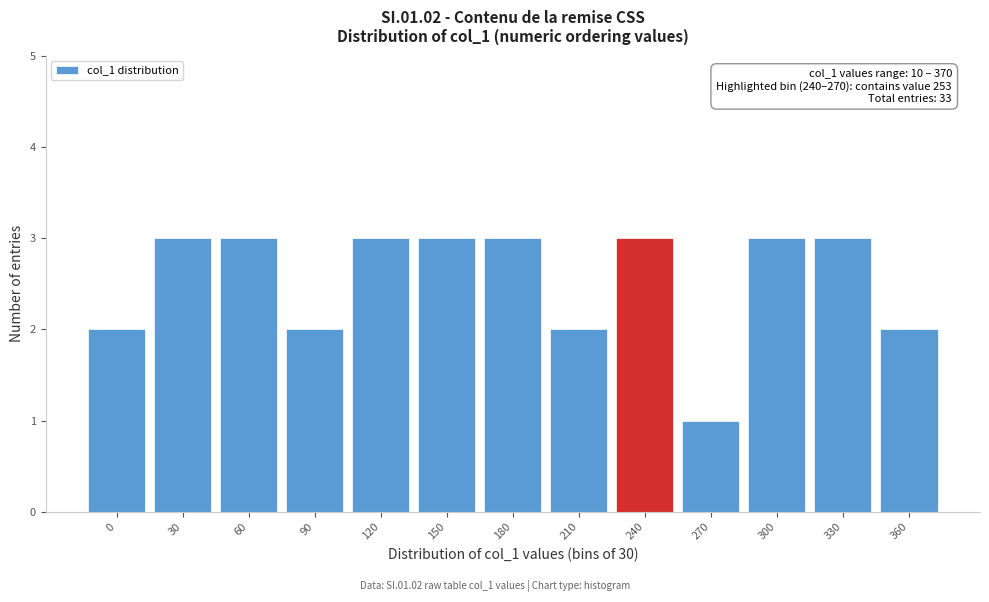

Reading left to right, transcribe all the data shown in this chart.

0=2	30=3	60=3	90=2	120=3	150=3	180=3	210=2	240=3	270=1	300=3	330=3	360=2